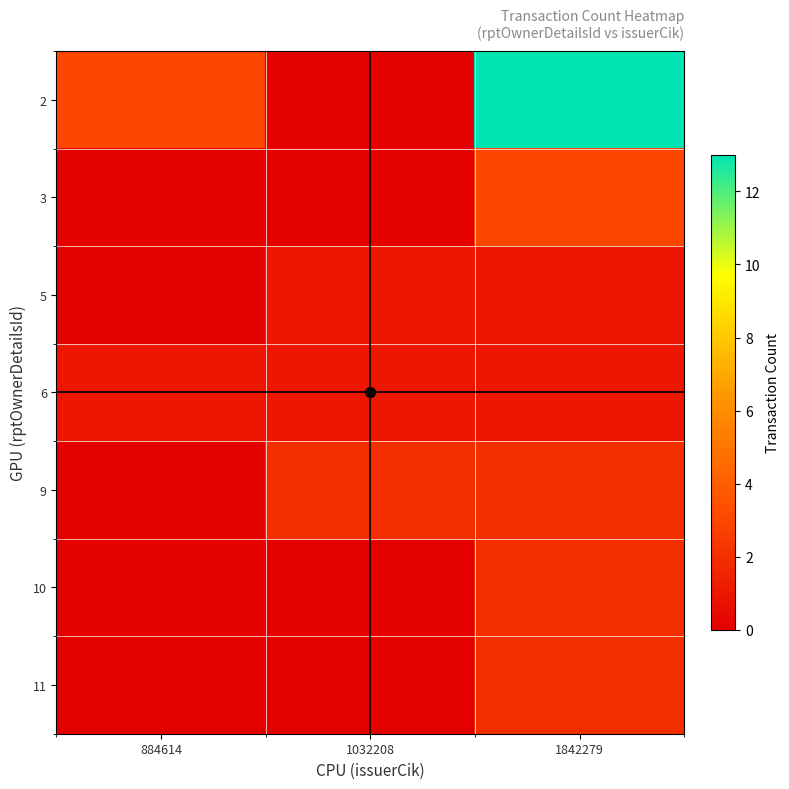

Which series has the largest range (max minus min)?

2